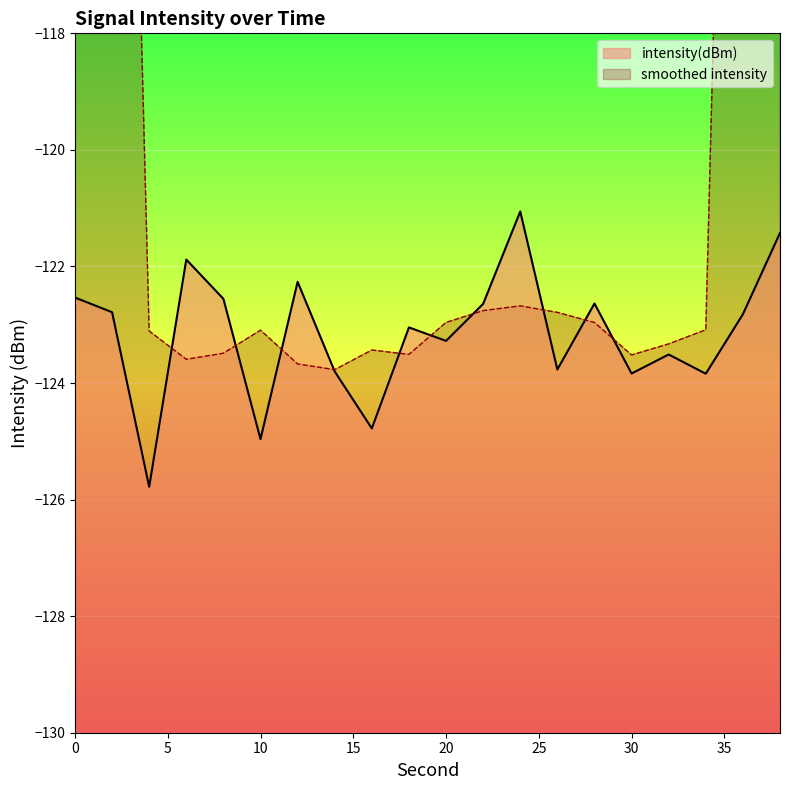

True or false: intensity(dBm) has a value of -122.5 at 0.

True